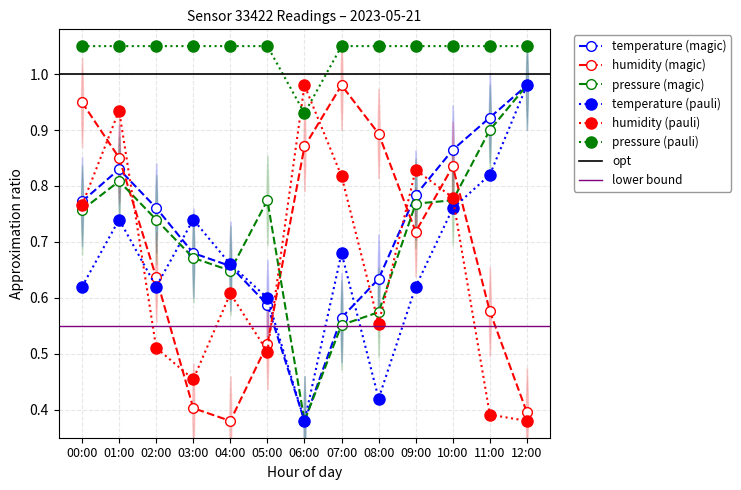

At which category does pressure_norm reach its first local peak?

01:00